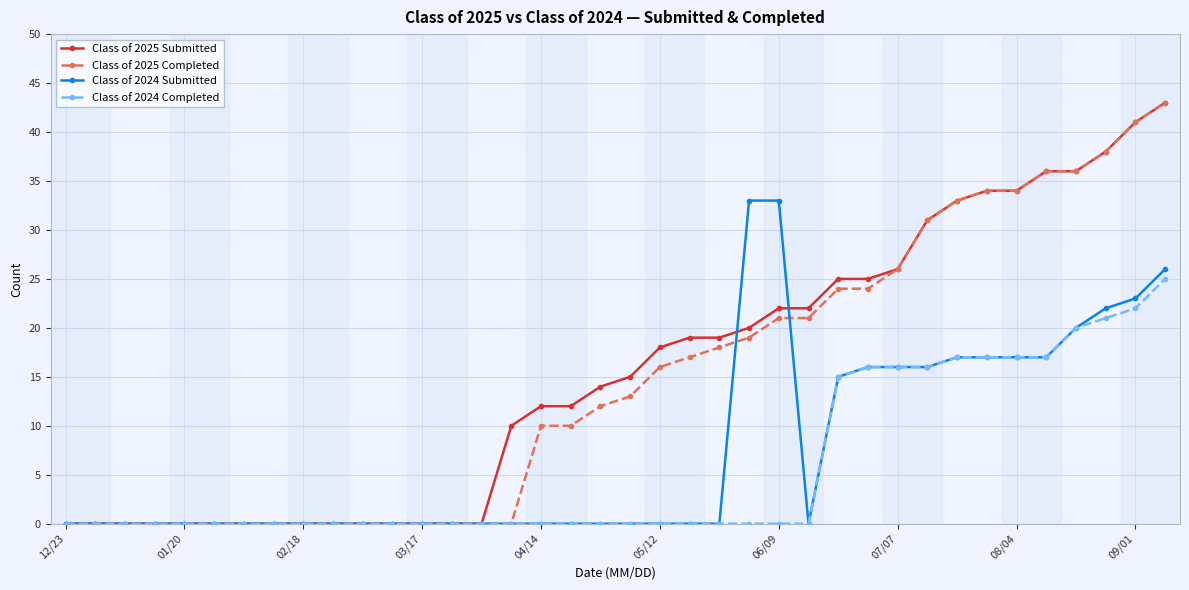

At how many categories does at least one series exceed 11?

22